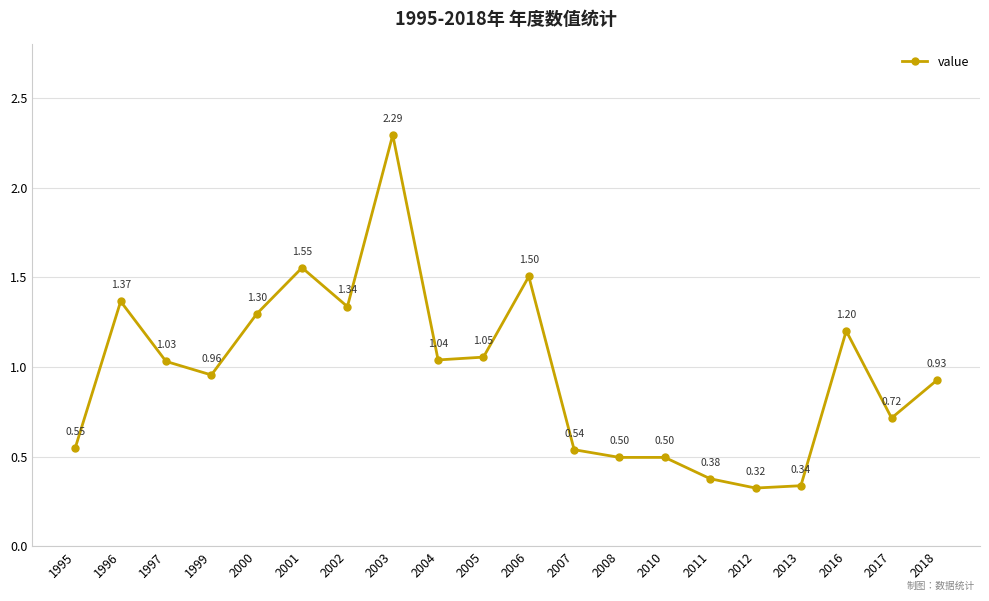

What is the ratio of the value at 2005 to the value at 2002?

0.8